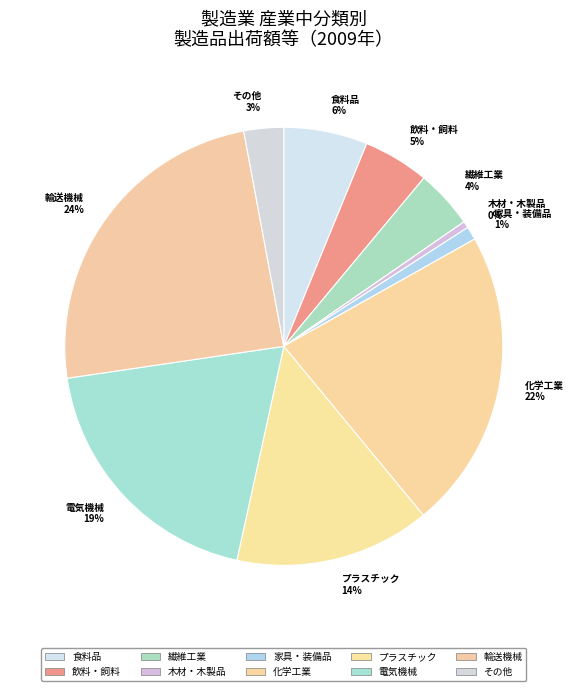

Does any single category account for the majority?

No